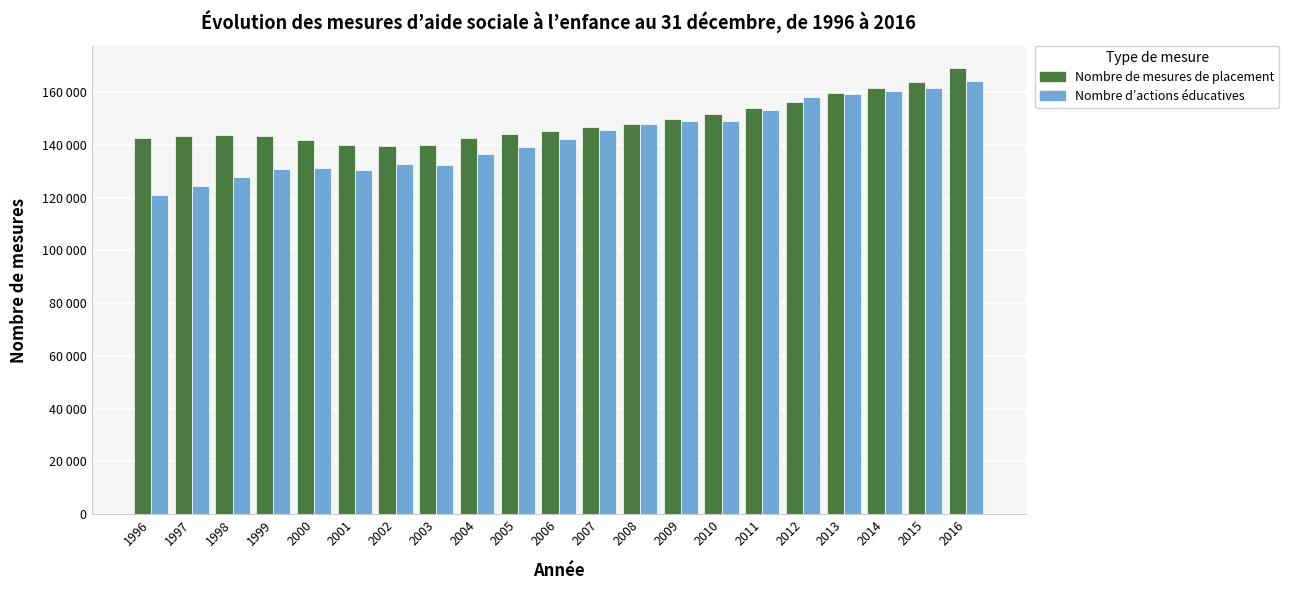

At which label does Nombre de mesures de placement first exceed 145440?

2007